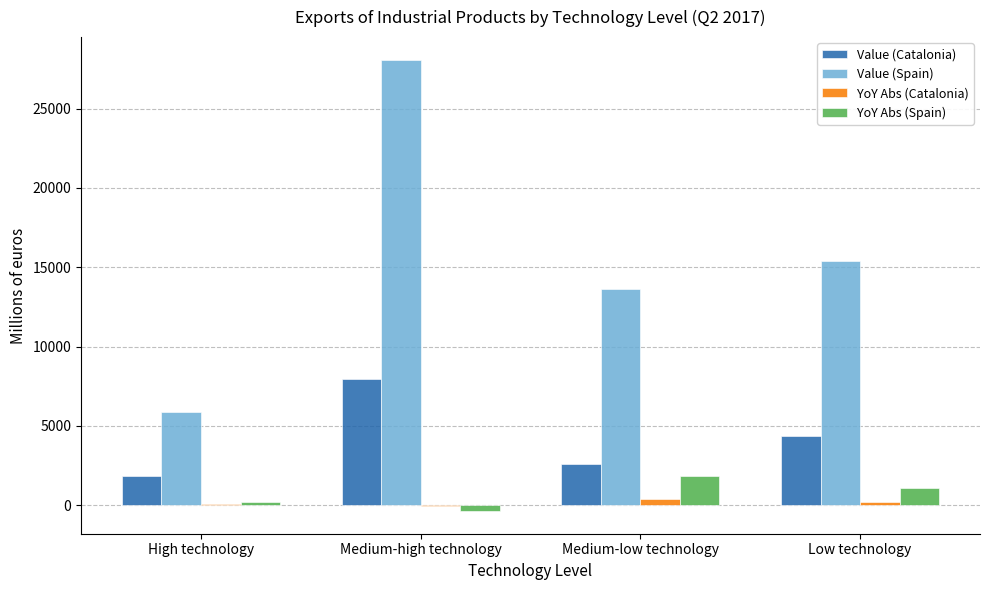

Are the bars grouped side by side (vs. stacked)?

Yes